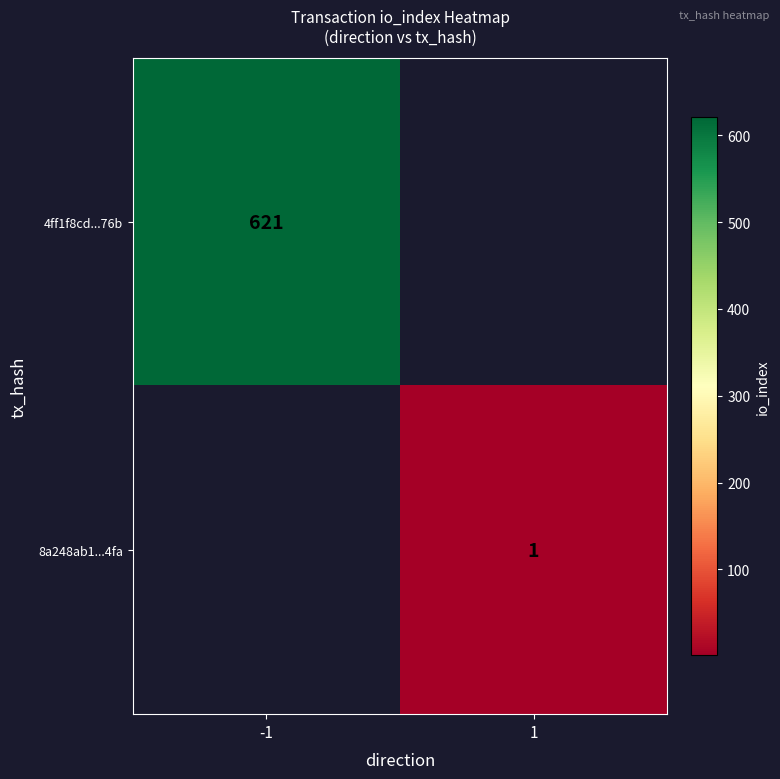

The 4ff1f8cd...76b series shows 815.5 at -1. True or false?

False